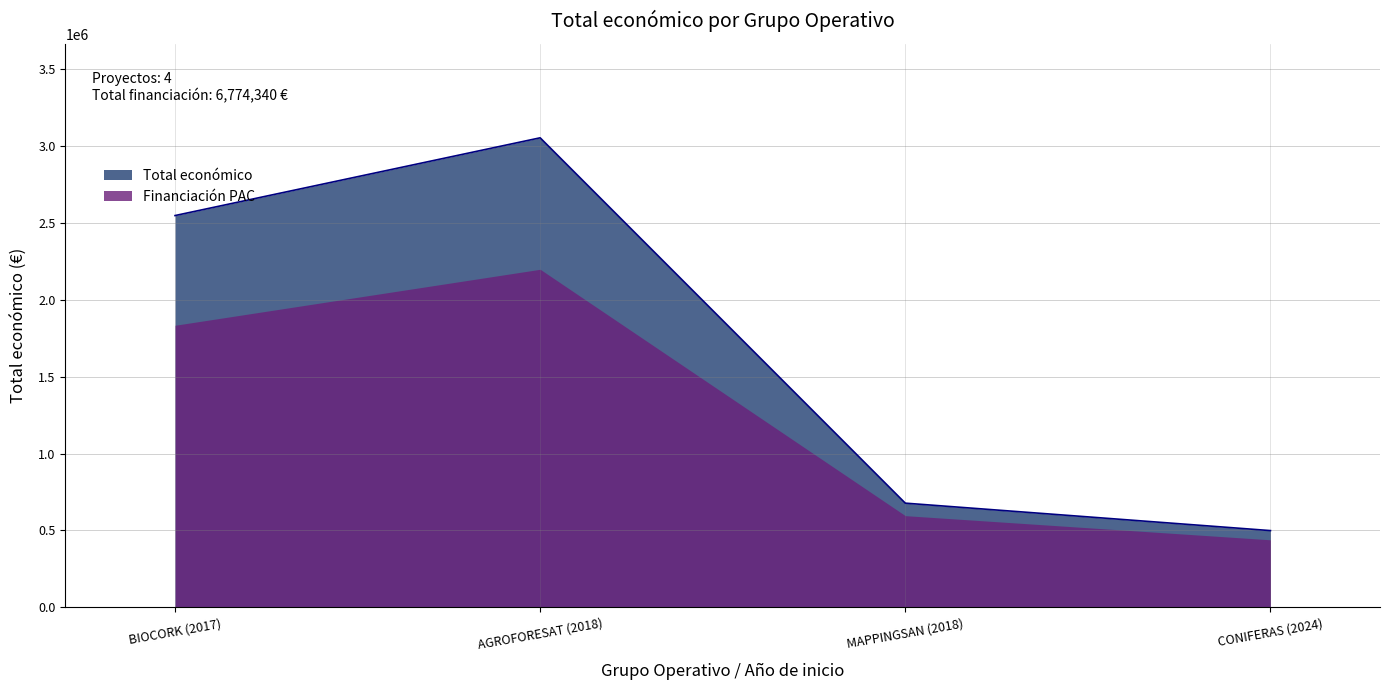

What is the difference between the second highest and minimum values?

2047224